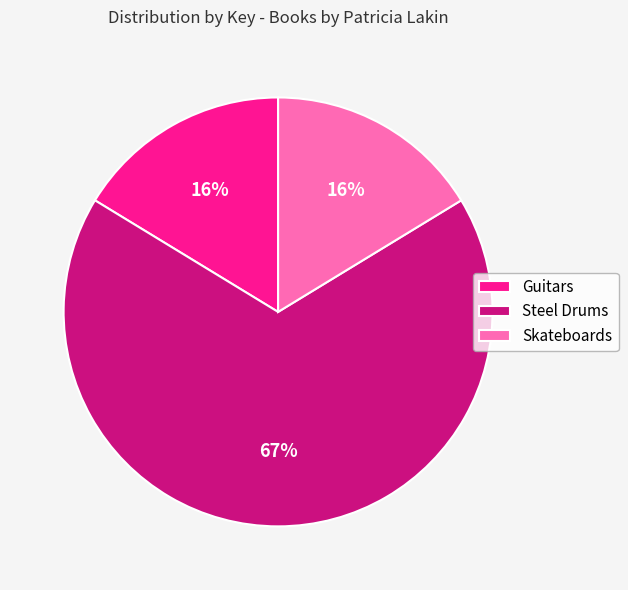

Which has a higher value, Steel Drums or Guitars?

Steel Drums